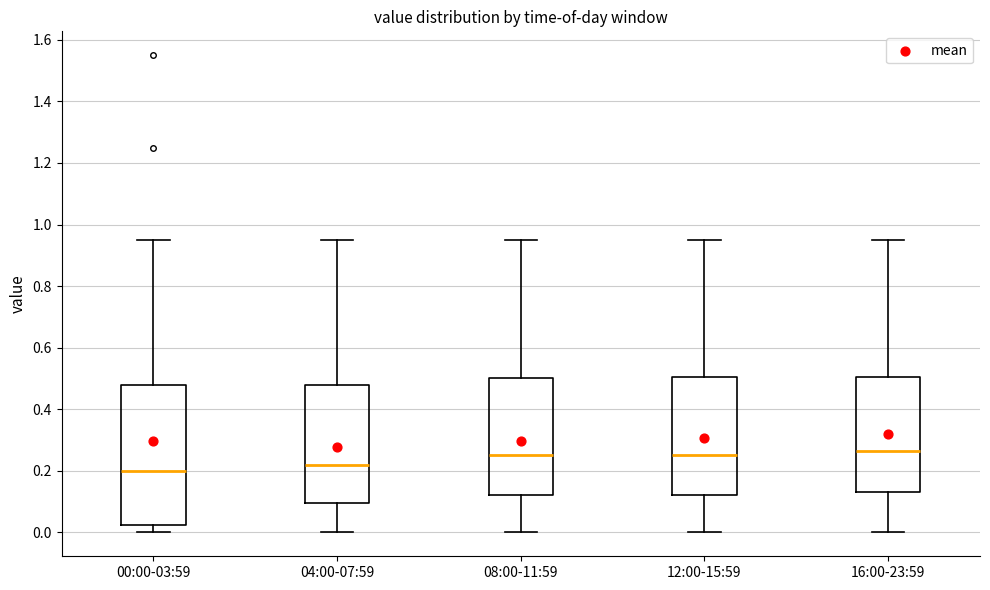

Where does the median line of the box for 00:00-03:59 sit on the y-axis? The values are not printed on the chart, so give them approximately, as read against the axis.

0.20